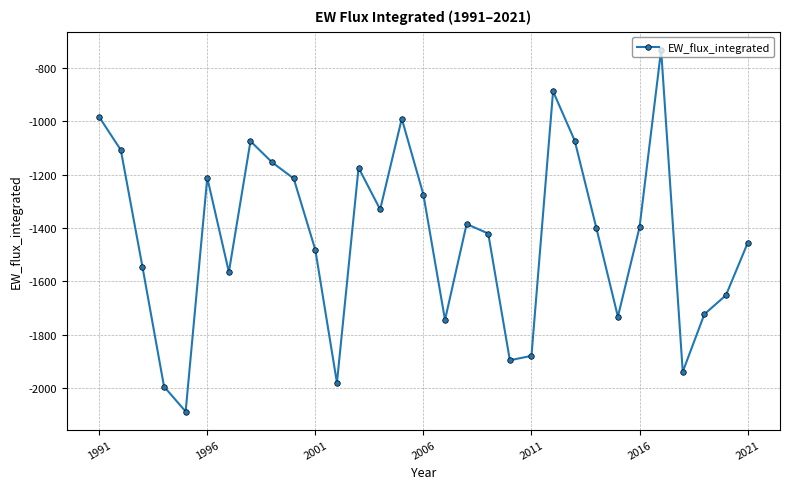

True or false: there are more than 0 points higher than both neighbors.

True